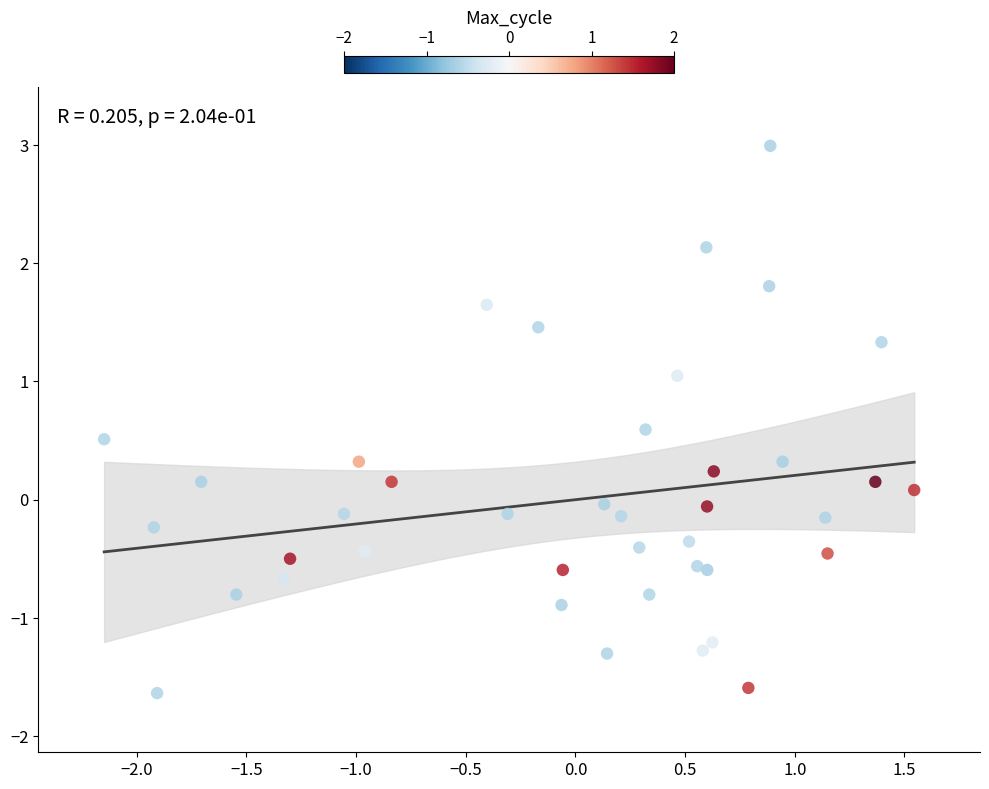

What is the range of Y values (max minus min)?

4.6